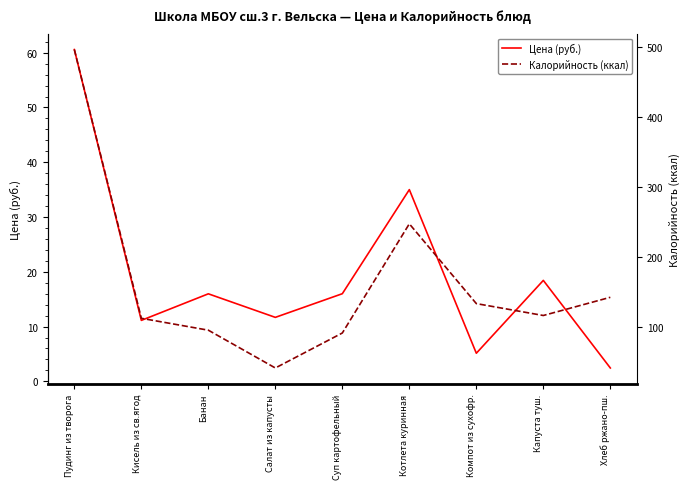

Does the chart have visible grid lines?

No